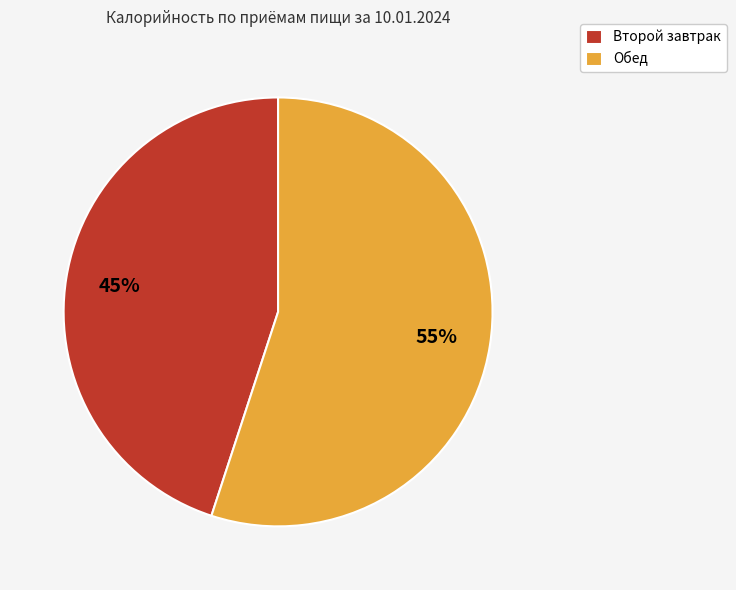

What is the majority slice?

Обед